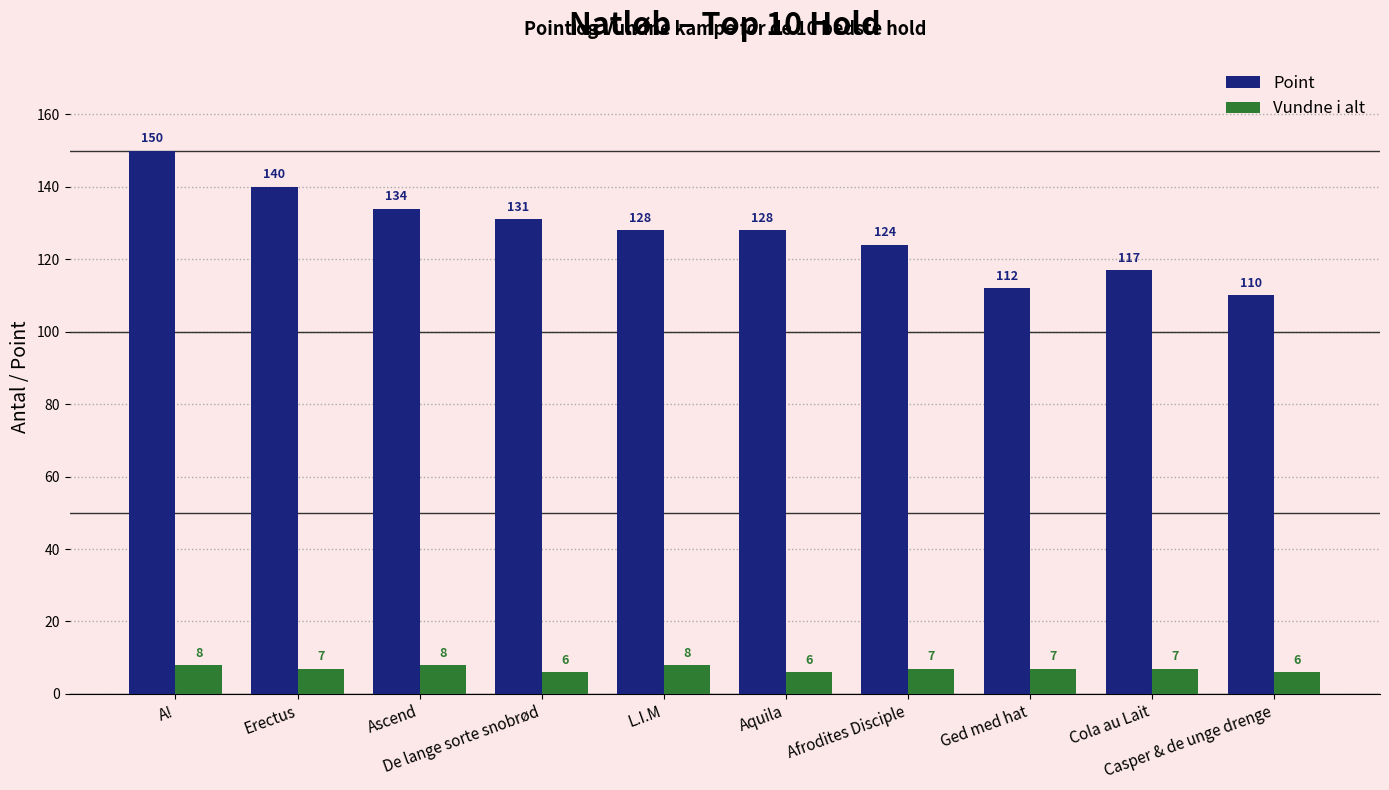

The value of Vundne i alt at Aquila is 6. True or false?

True